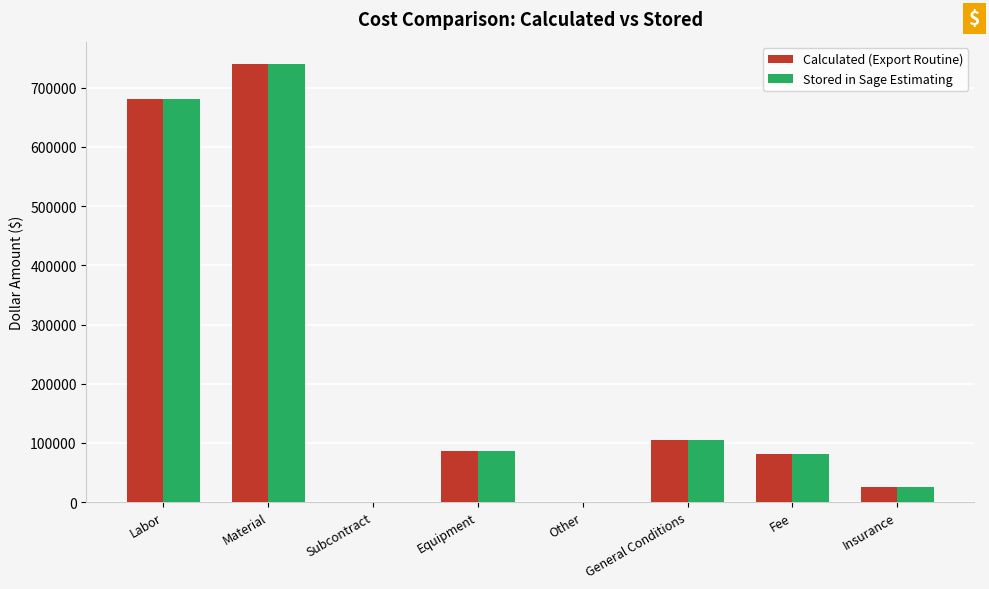

At which category is the sum across all series the highest?

Material